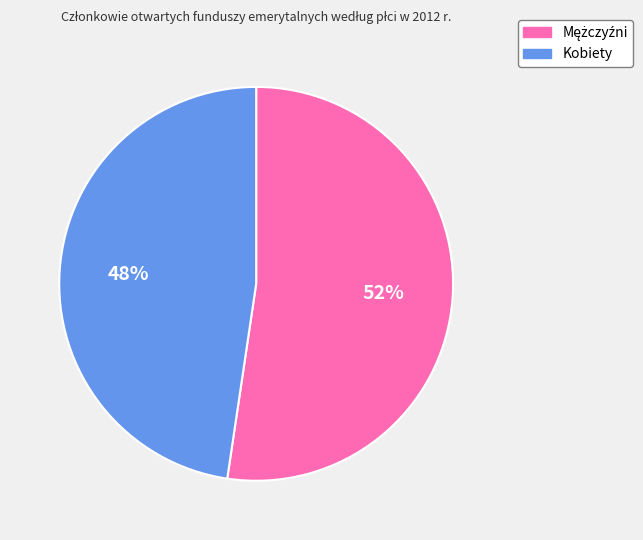

Which slice is the smallest?

Kobiety